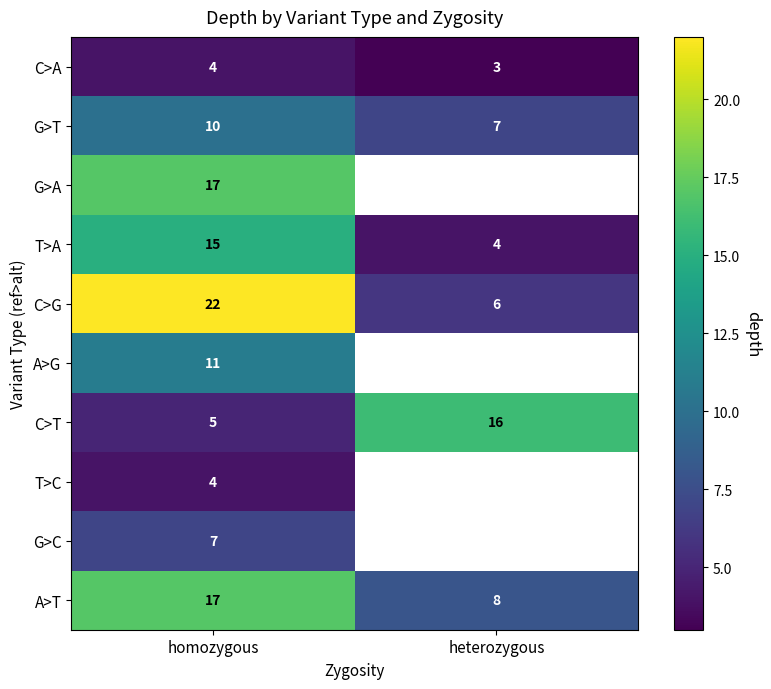

What is the approximate value of C>T at heterozygous, to the nearest 5?

15